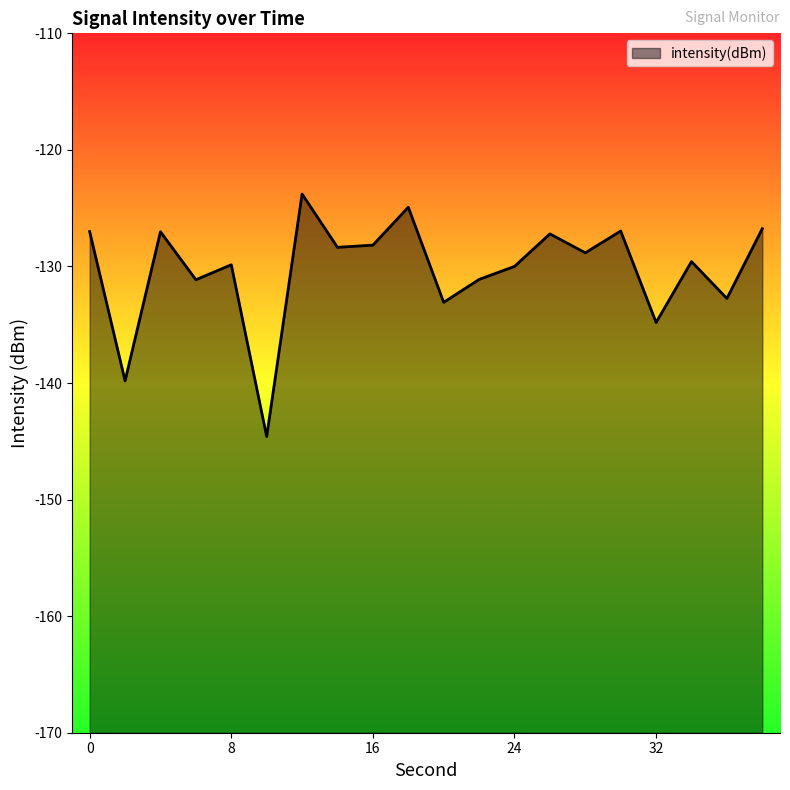

Which label corresponds to the largest value in the chart?

12